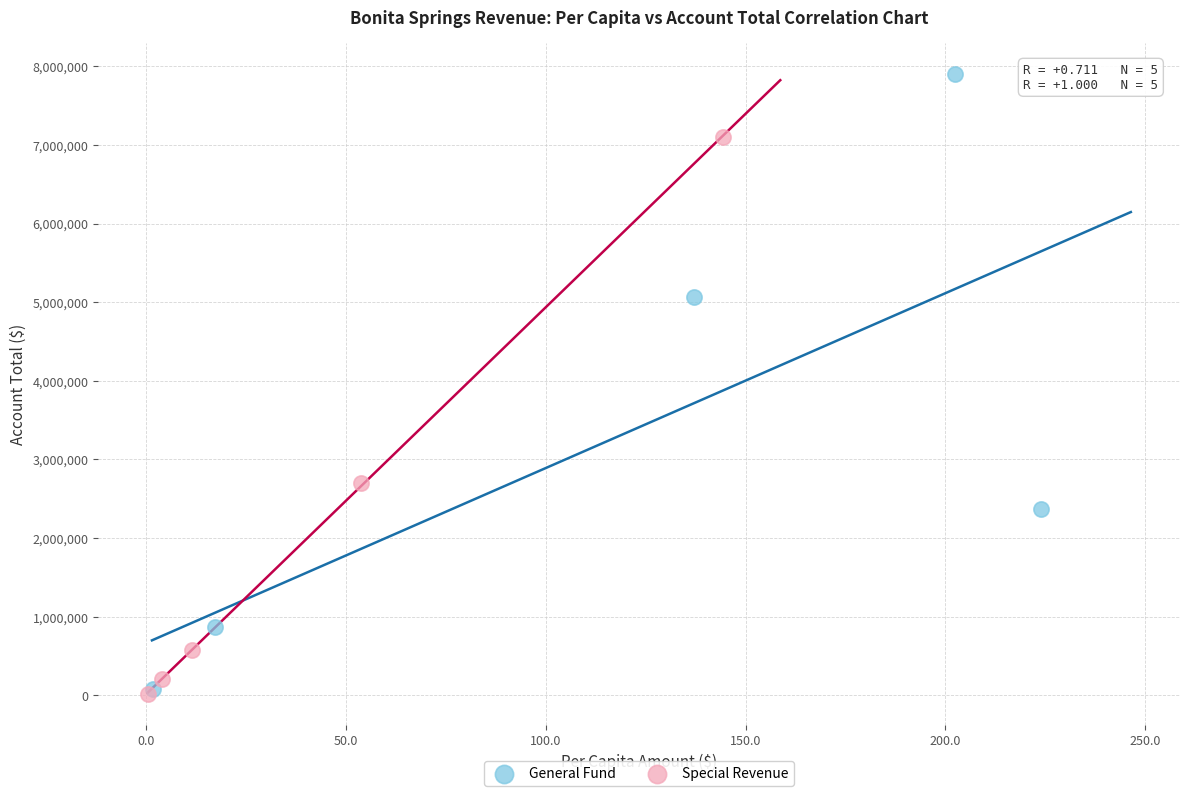

Which series contains the highest Y value?

General Fund